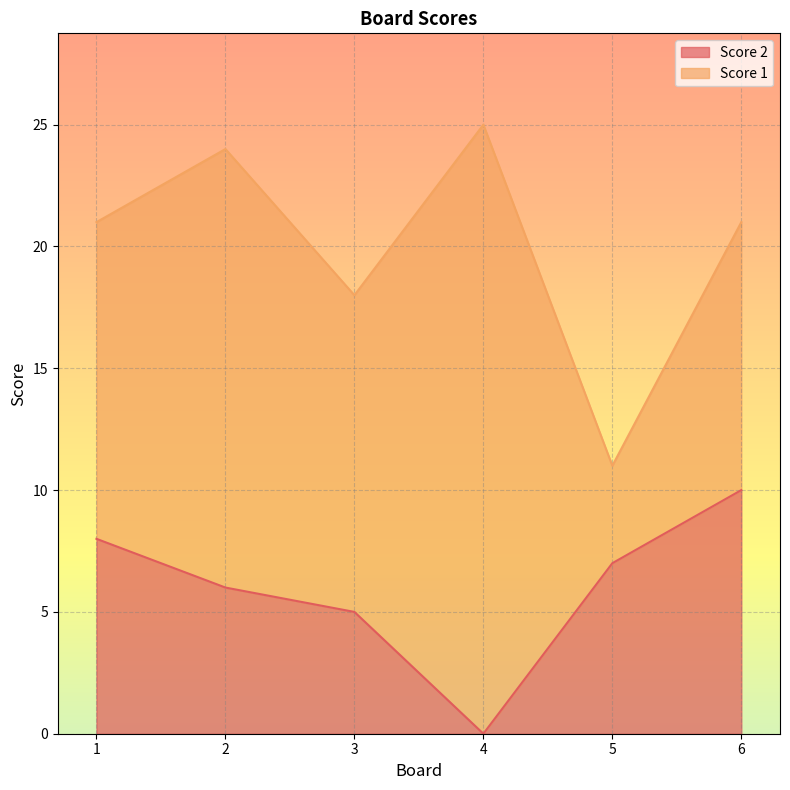

How many values are between 5 and 8?

4